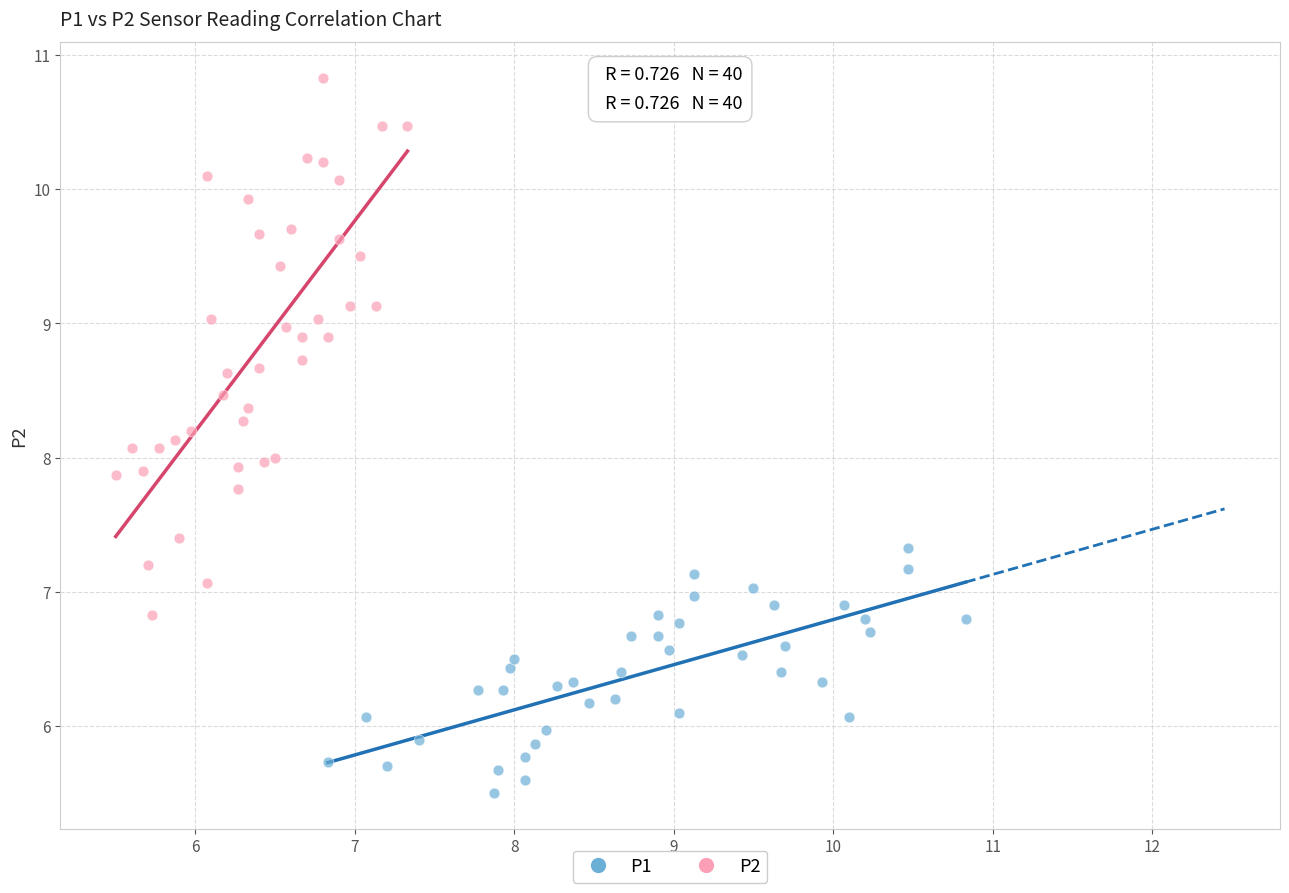

What are all the series names shown in the legend?

P1, P2